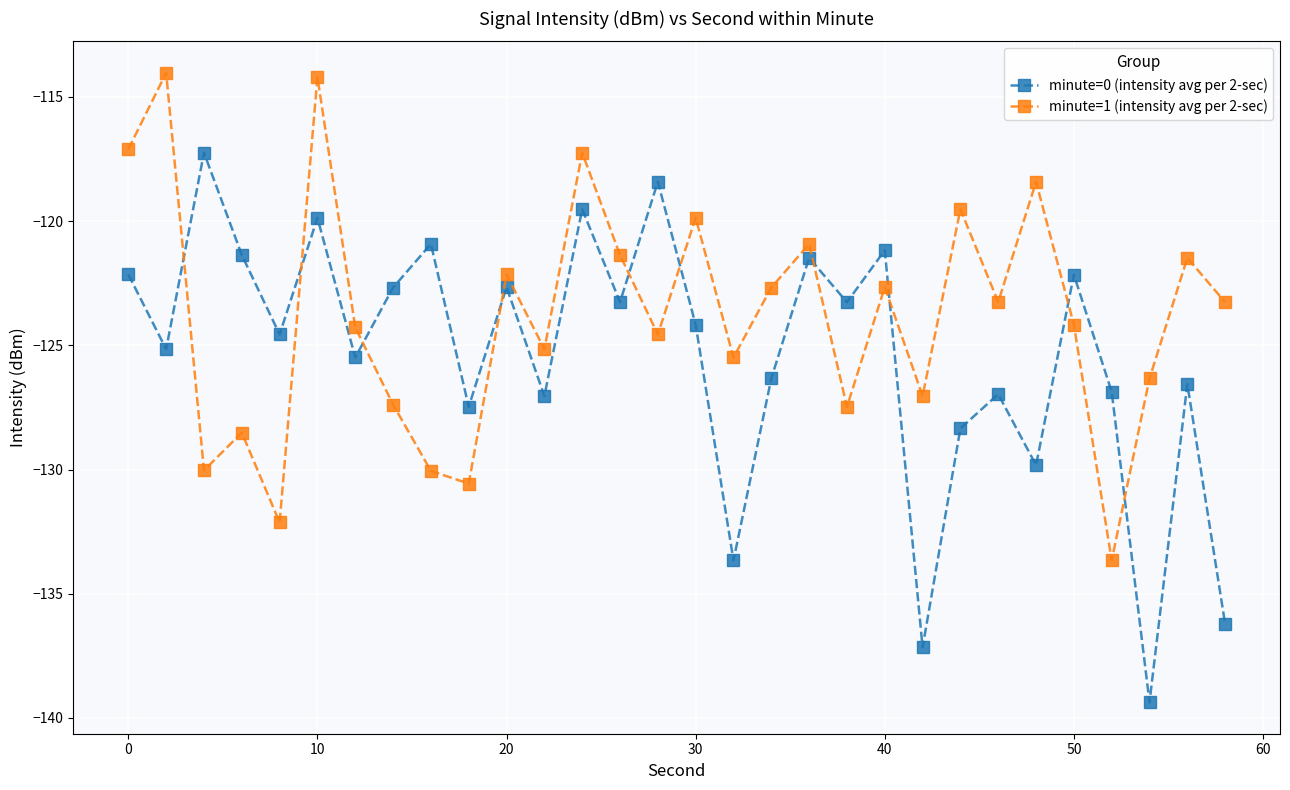

True or false: minute=0 (intensity avg per 2-sec) and minute=1 (intensity avg per 2-sec) cross at least once.

True